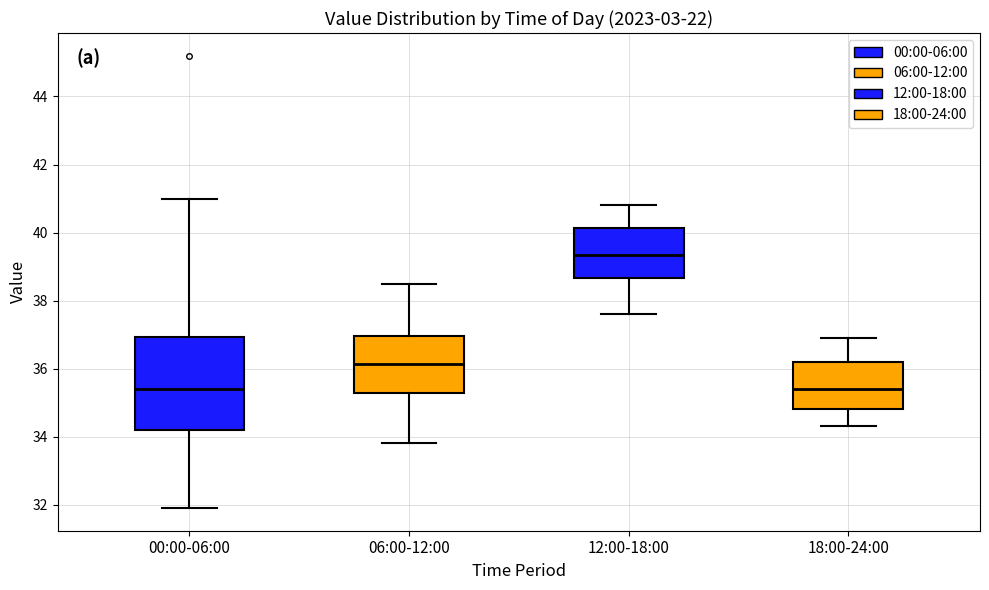

Which box is the tallest, from its lower edge to its upper edge?

00:00-06:00